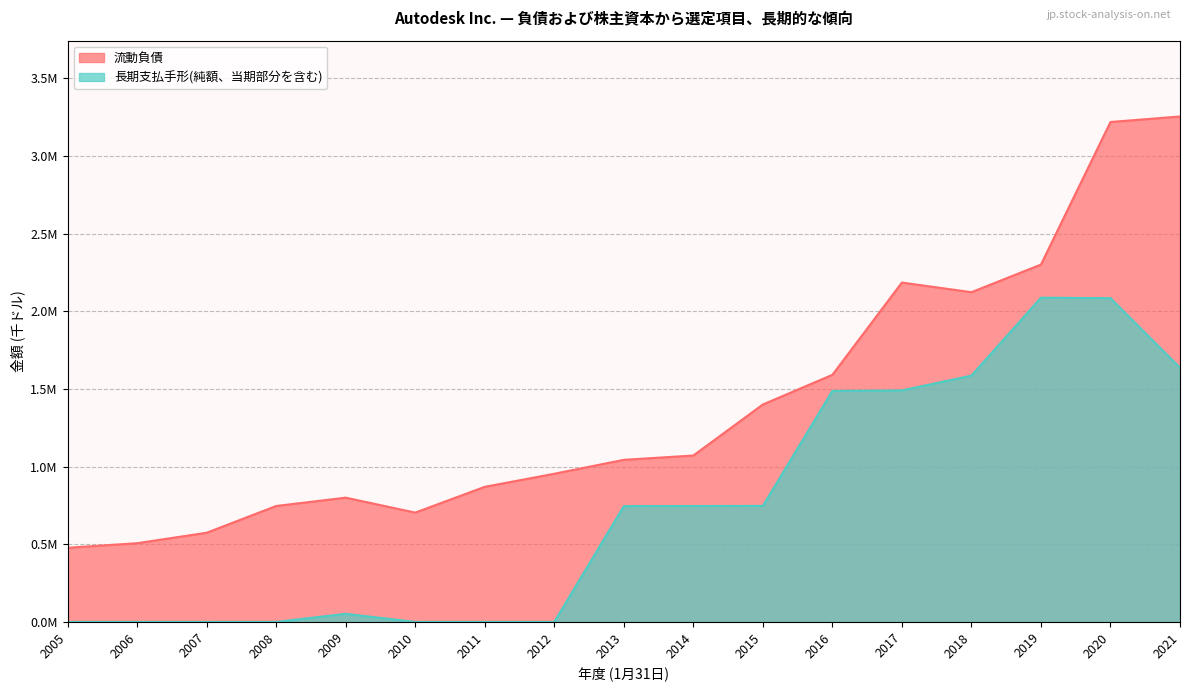

Where is 流動負債 nearest to the value 1866084?

2018